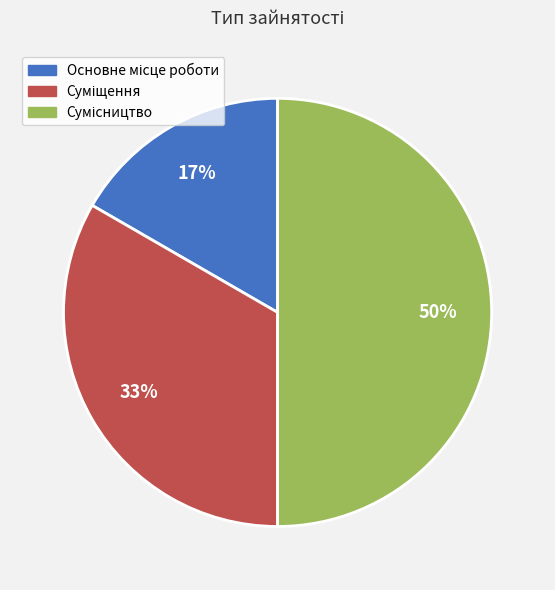

How many segments does this pie chart have?

3